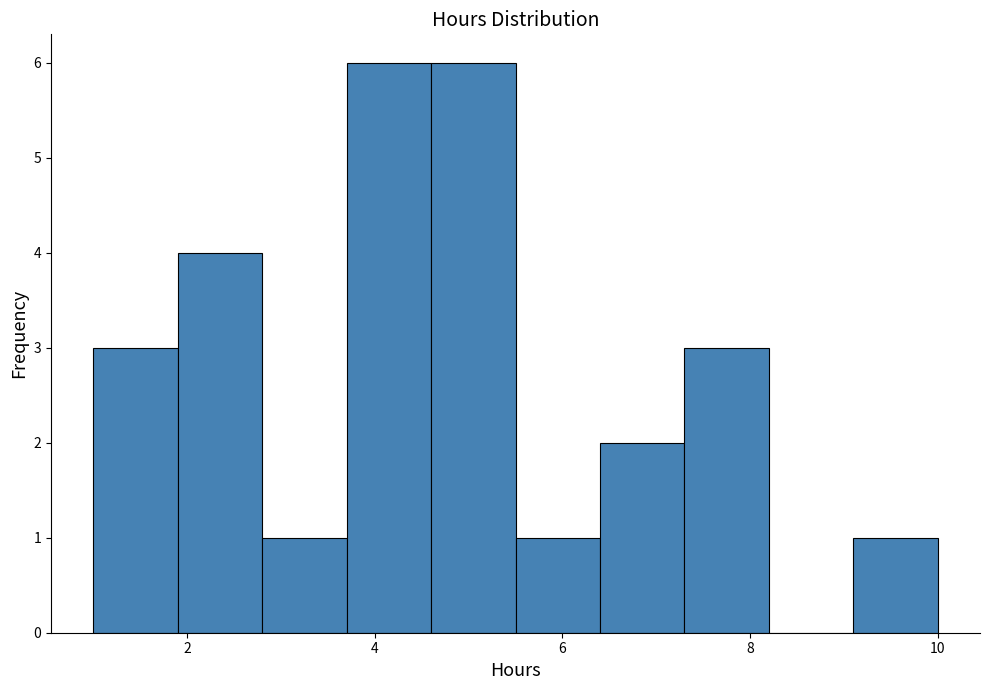

Reading left to right, list every bar in this chart as the range it spans on the x-axis followed by its height. Neither the bar edges nor the heights are printed on the chart, so give them approximately, as read against the axes.

1.0 to 1.9: 3
1.9 to 2.8: 4
2.8 to 3.7: 1
3.7 to 4.6: 6
4.6 to 5.5: 6
5.5 to 6.4: 1
6.4 to 7.3: 2
7.3 to 8.2: 3
8.2 to 9.1: 0
9.1 to 10.0: 1